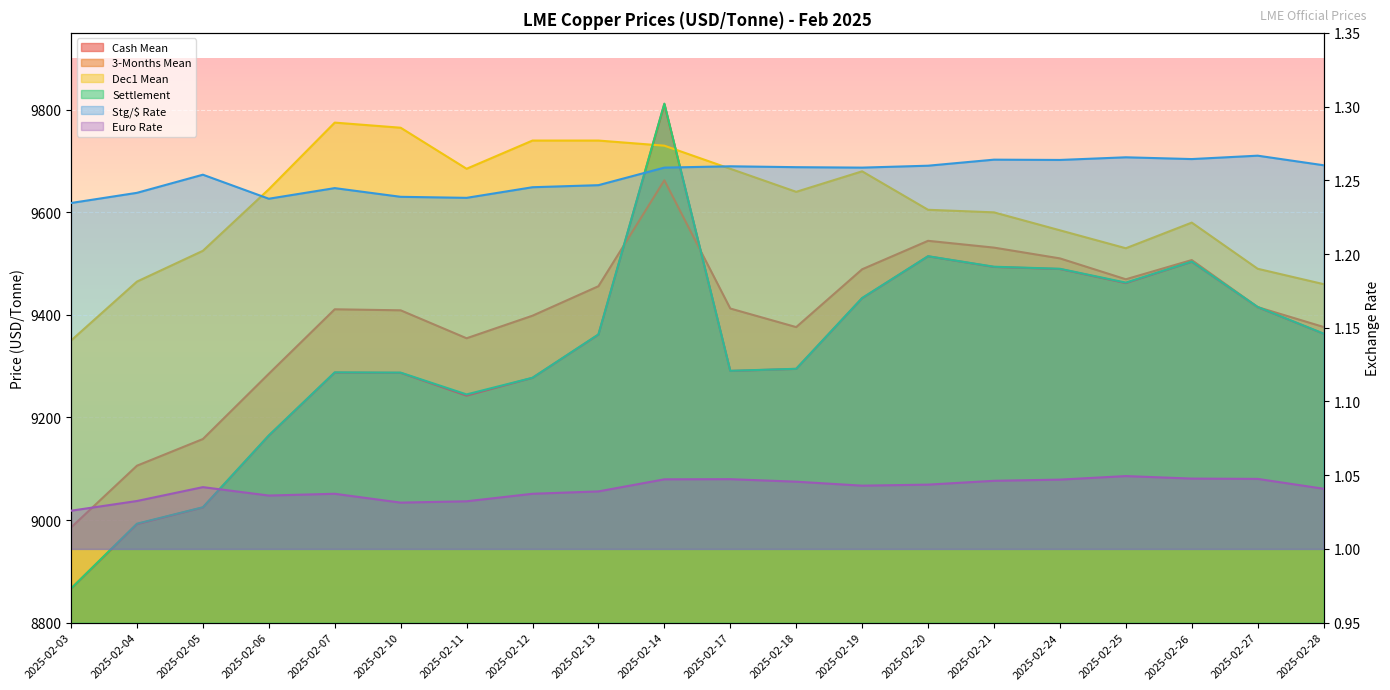

True or false: Settlement has more than 0 points higher than both neighbors.

True